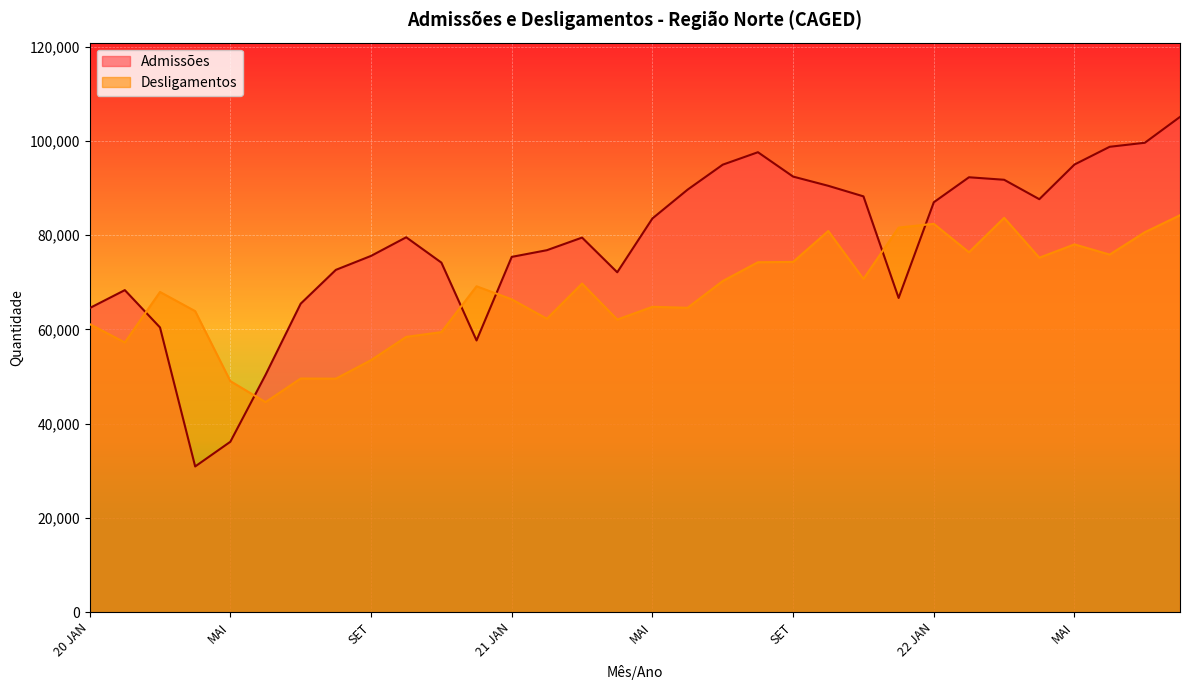

True or false: Admissões and Desligamentos cross at least once.

True